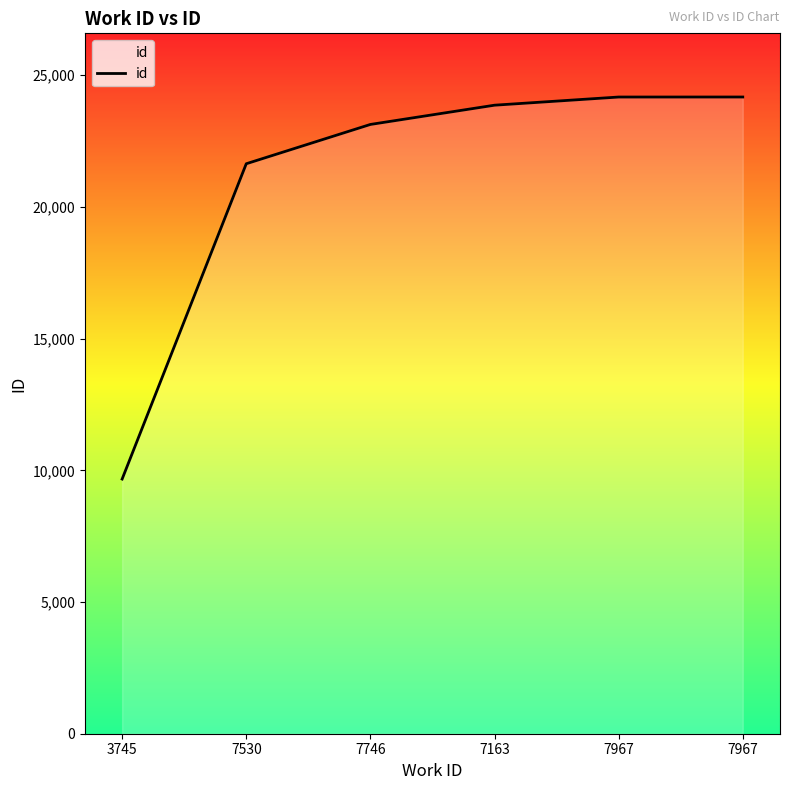

Count the number of data series in this chart.

1